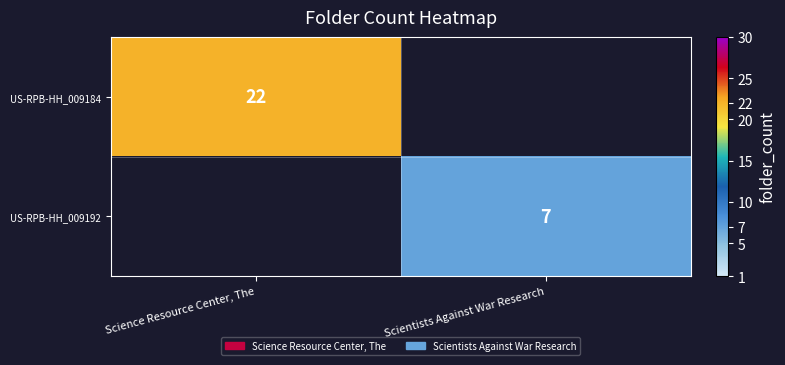

True or false: US-RPB-HH_009192 has a value of 11 at Scientists Against War Research.

False